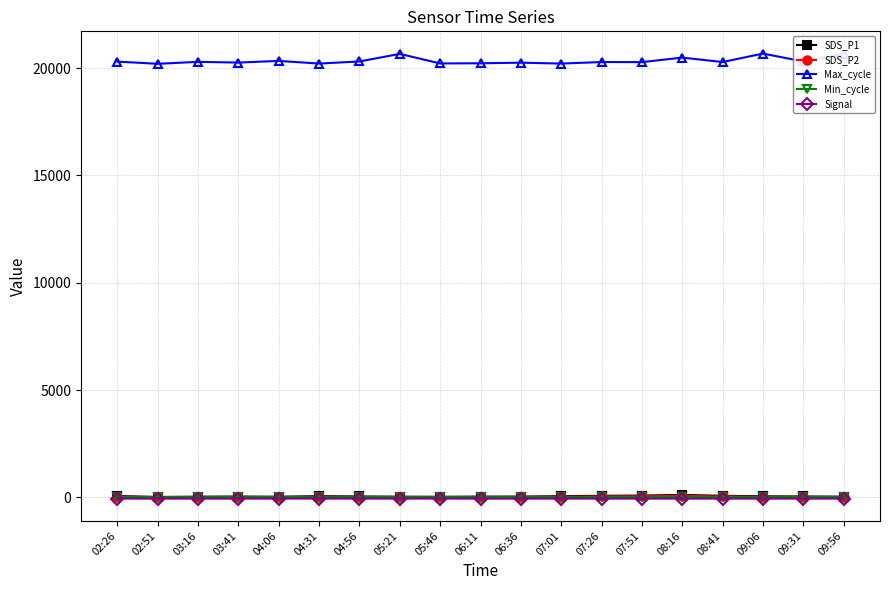

Which series has the largest total across all categories?

Max_cycle